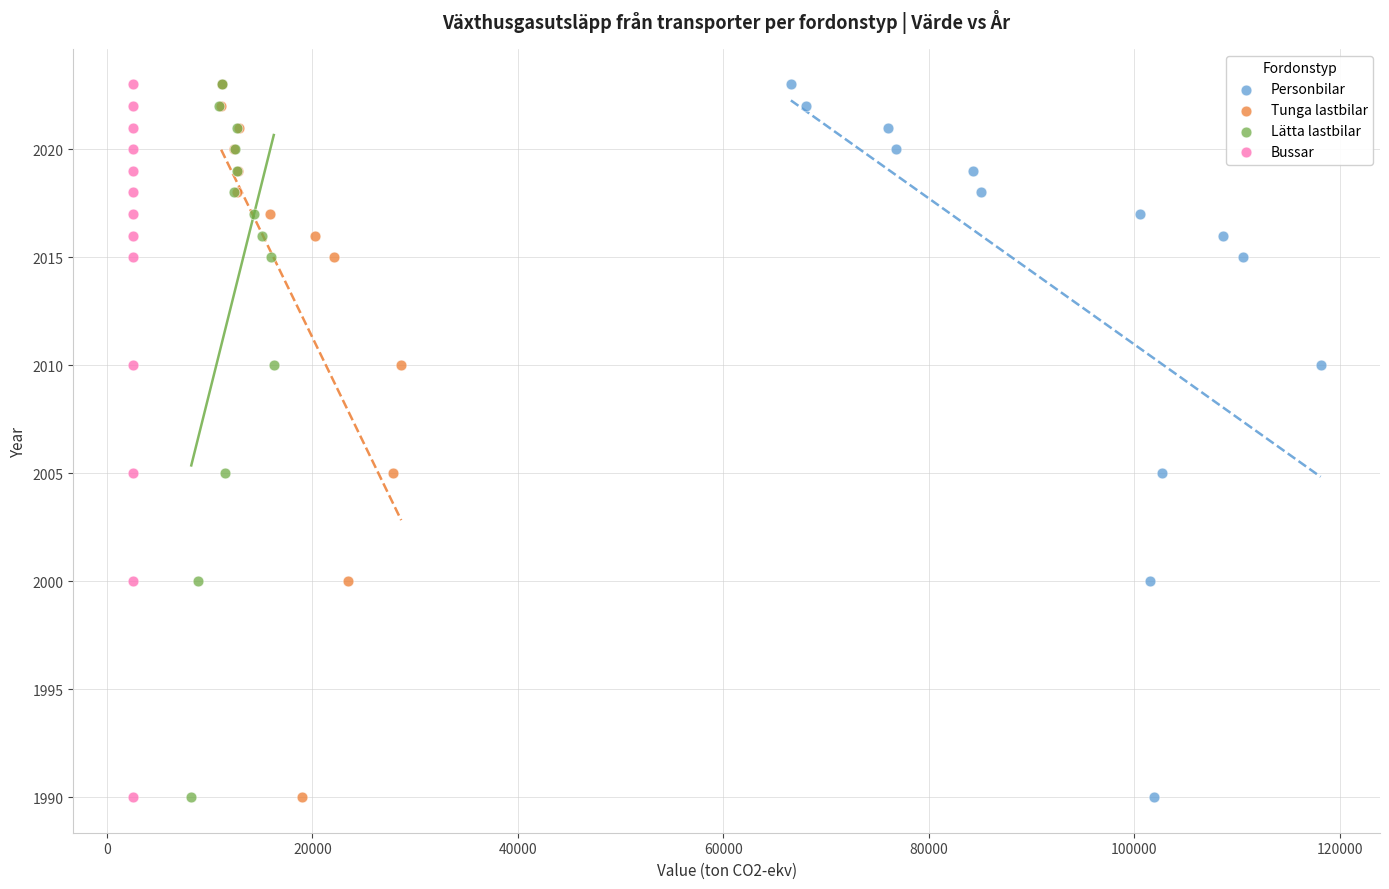

What are all the series names shown in the legend?

Personbilar, Tunga lastbilar, Lätta lastbilar, Bussar